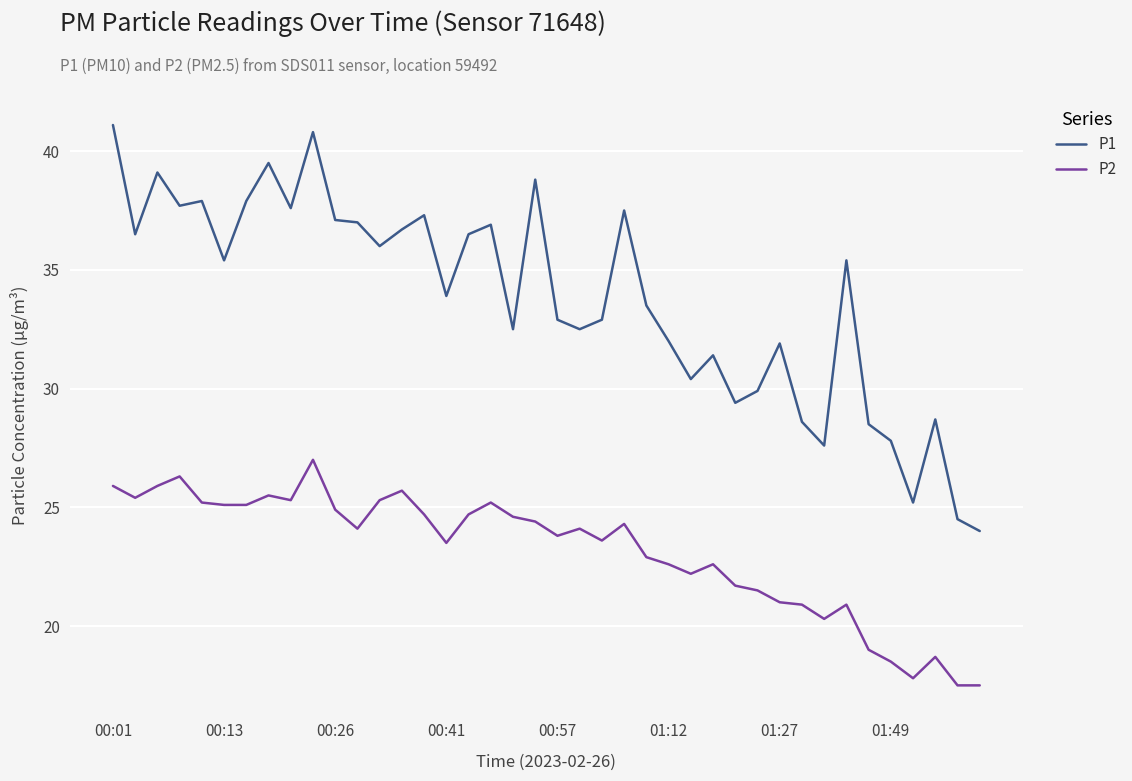

Count the number of data series in this chart.

2